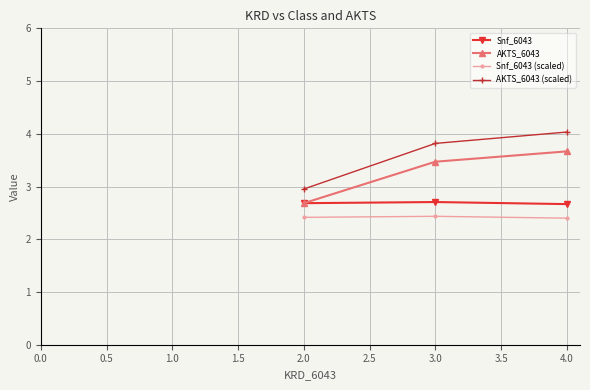

How many series are shown in this chart?

4